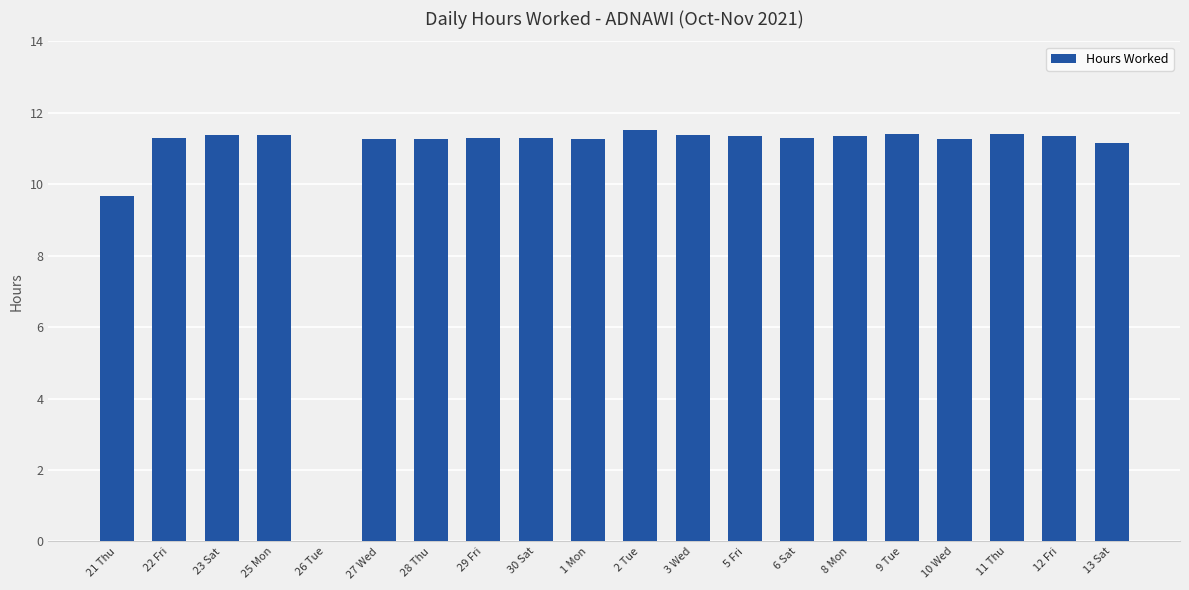

Where does the data first go above 11?

22 Fri